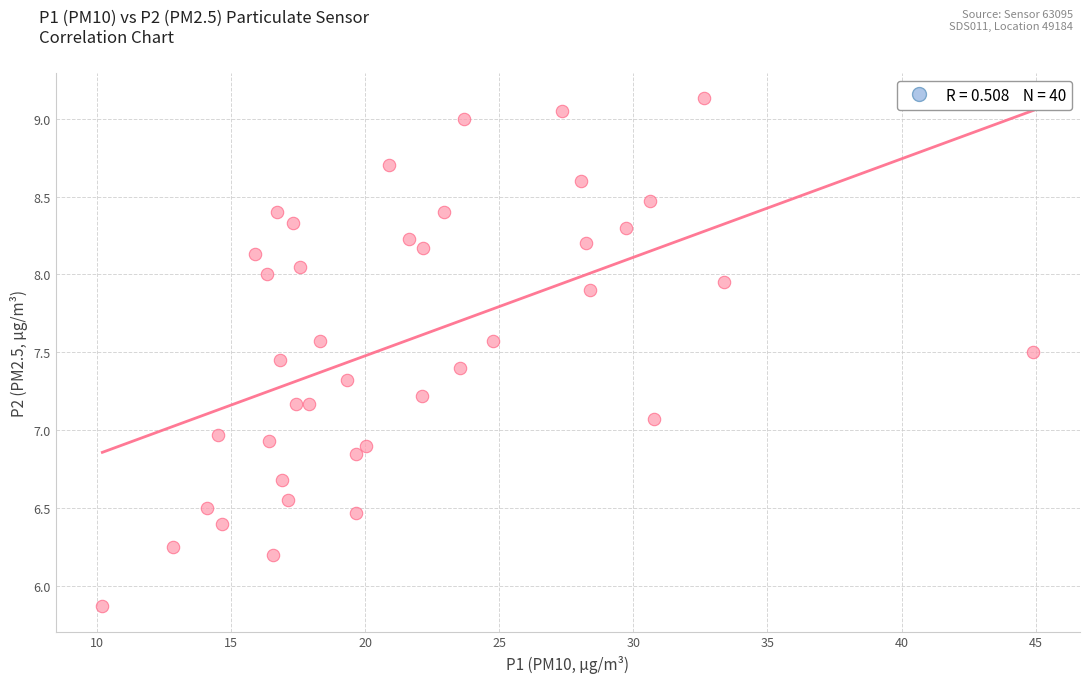

What is the range of Y values (max minus min)?

3.3